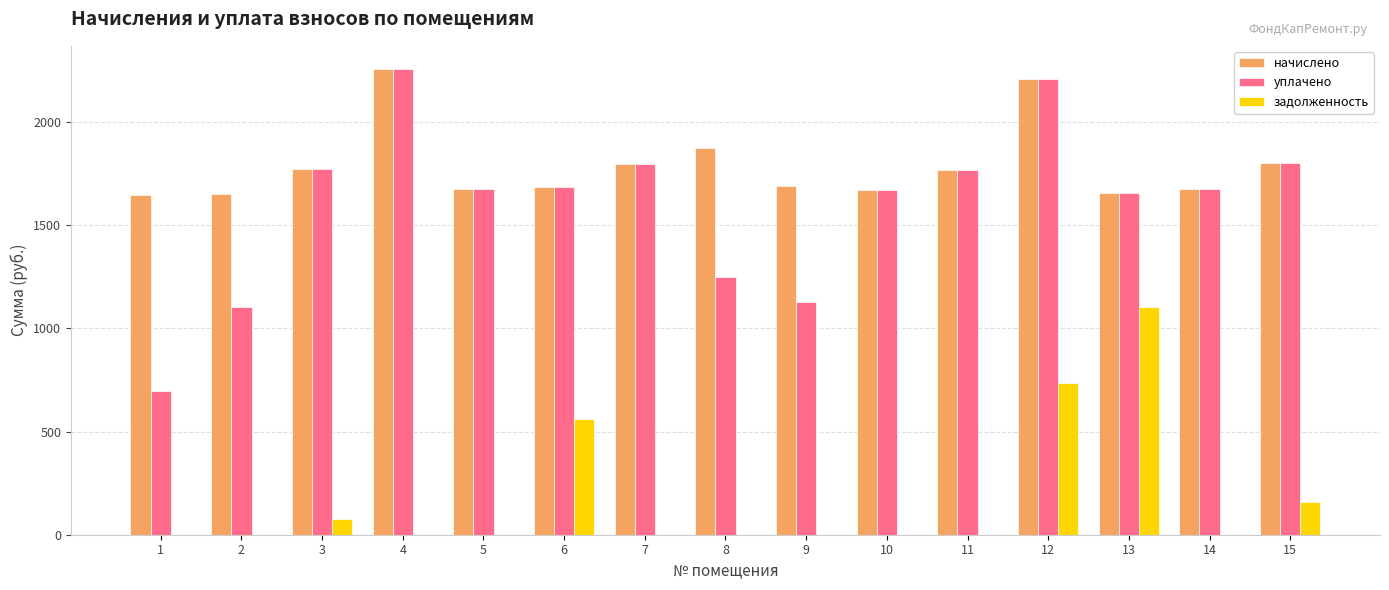

At which category is the sum across all series the highest?

12